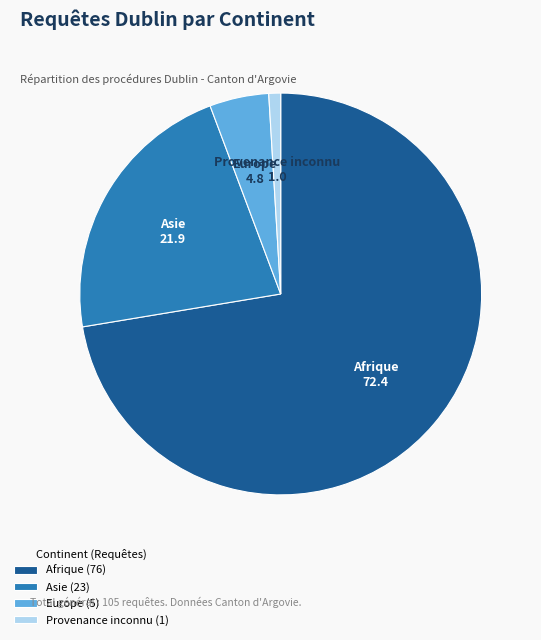

Does Afrique account for over 50% of the chart?

Yes